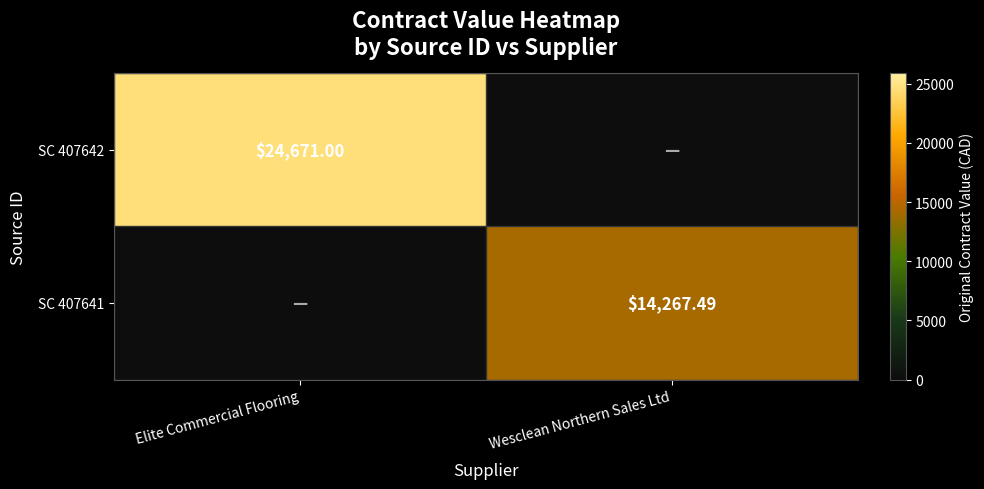

Which series has the widest spread of values?

SC 407642